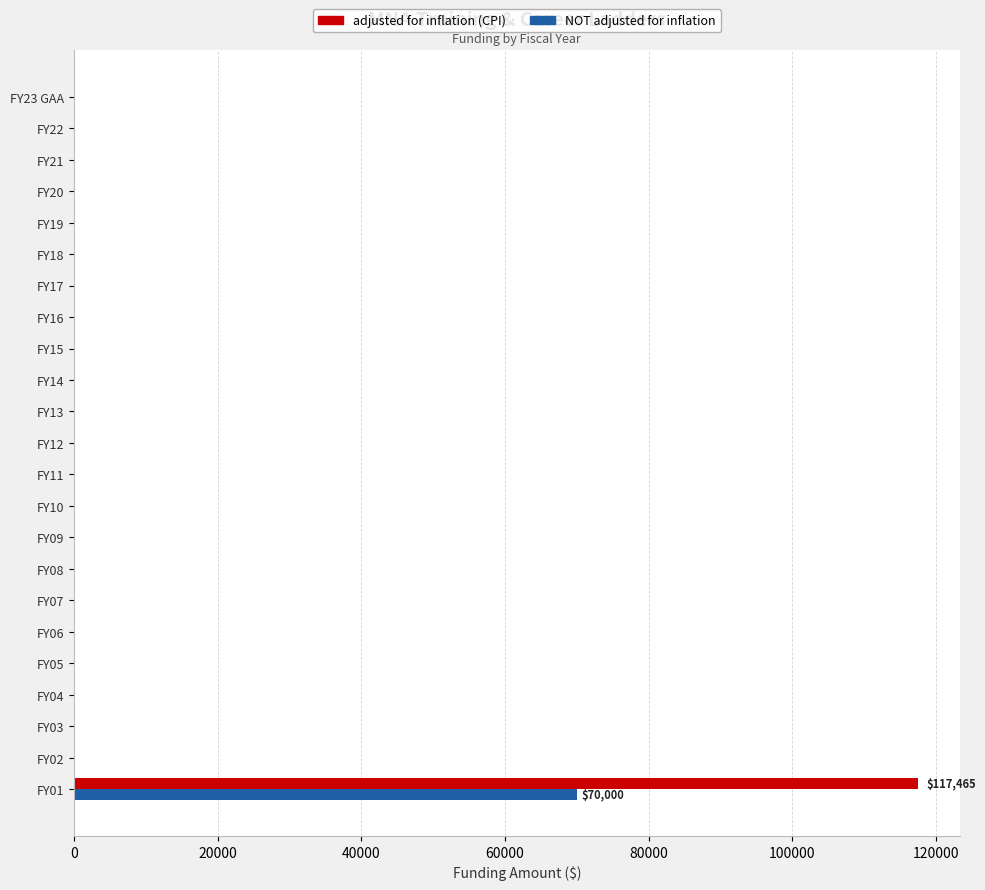

How many series are shown in this chart?

2